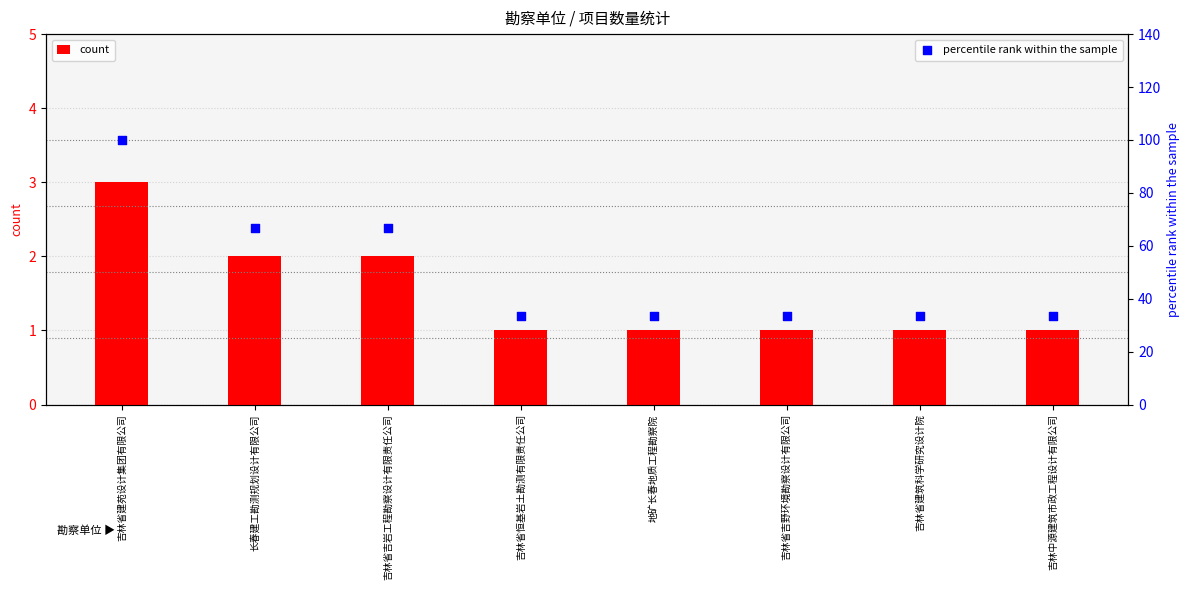

What is the total value across all series at 吉林中源建筑市政工程设计有限公司?

34.3